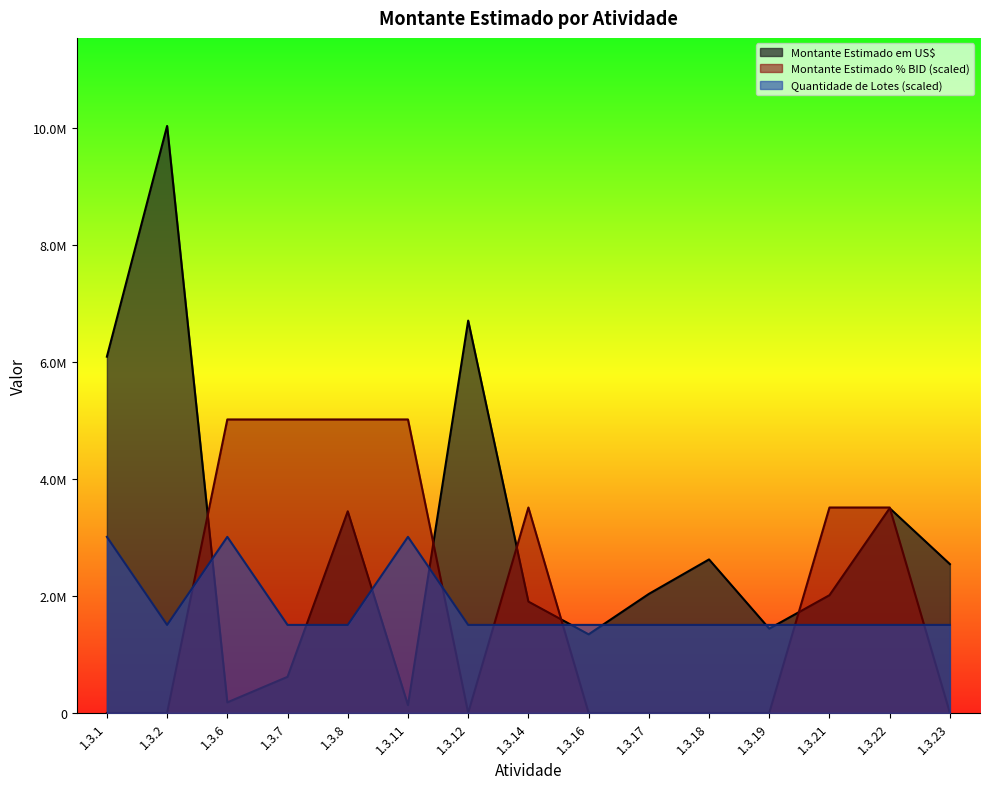

At how many categories does at least one series exceed 9752704?

1